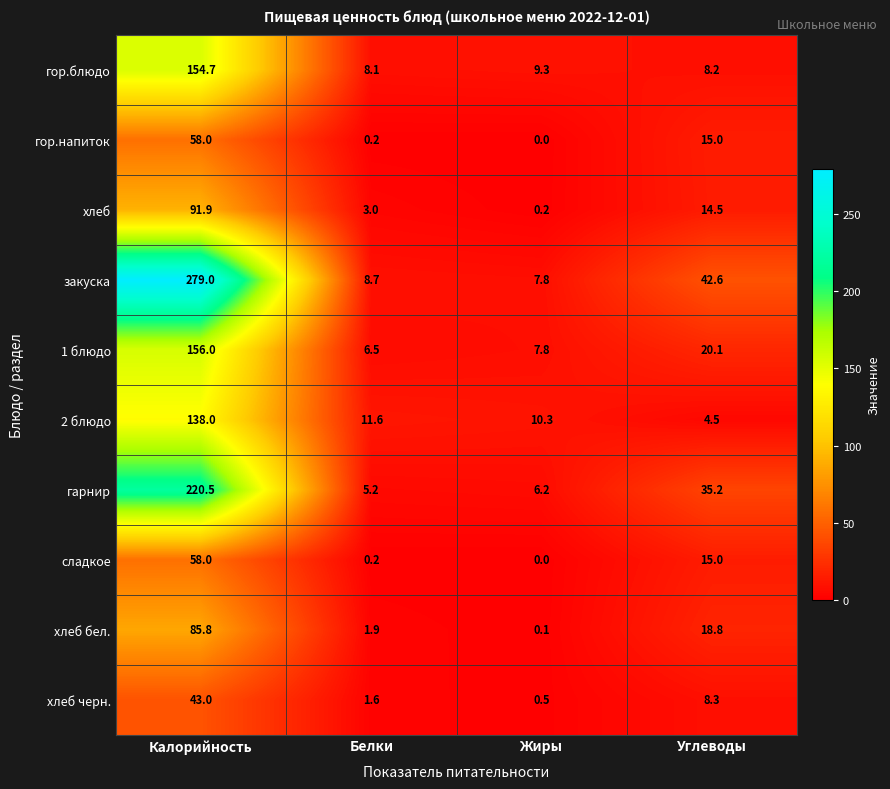

The value of закуска at Углеводы is 61.6. True or false?

False